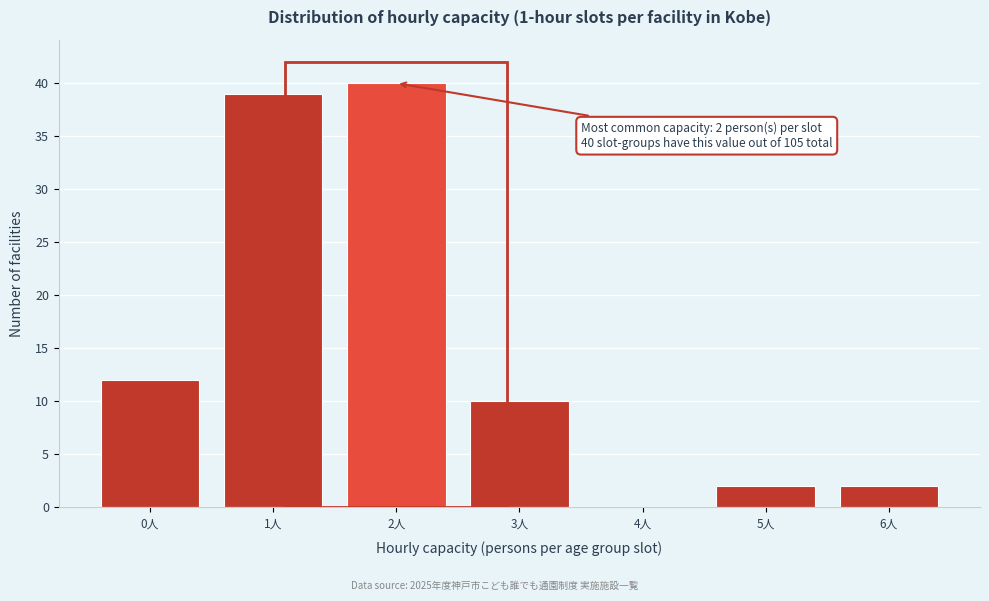

Which range on the x-axis has the tallest bar?

1.5 to 2.5